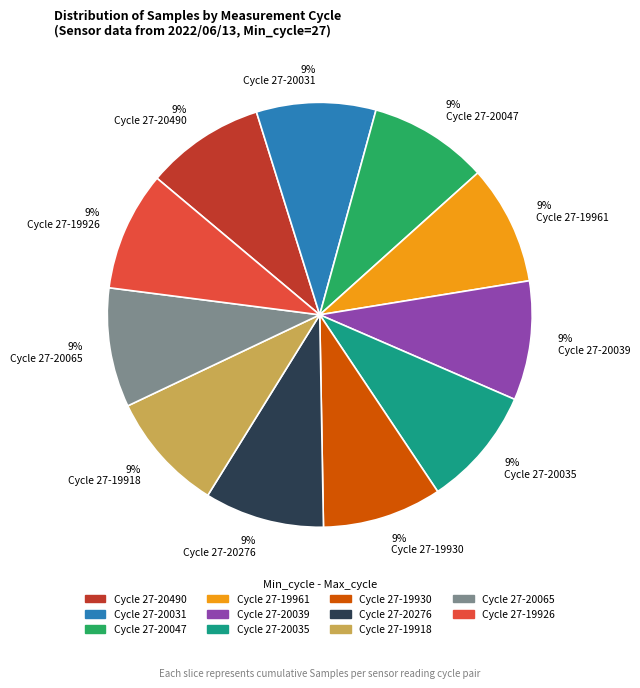

To the nearest percent, what is the average slice percentage?

9%